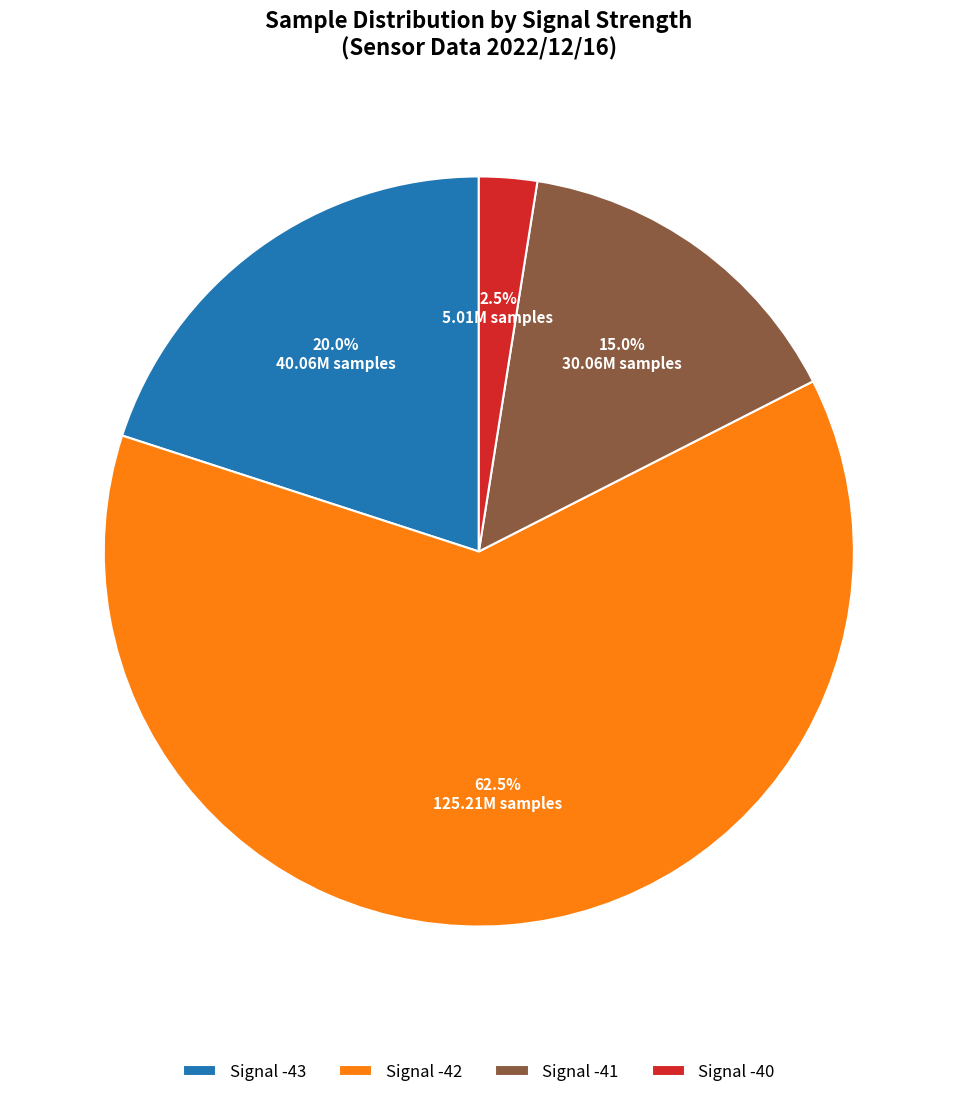

Does Signal -41 account for over 50% of the chart?

No